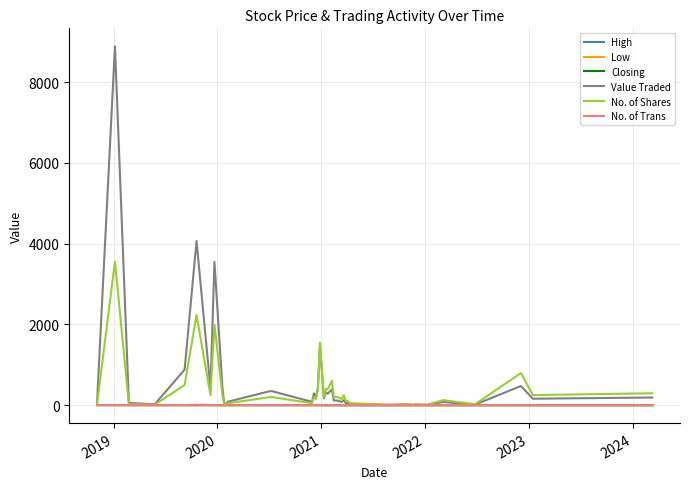

Which series has the largest range (max minus min)?

Value Traded